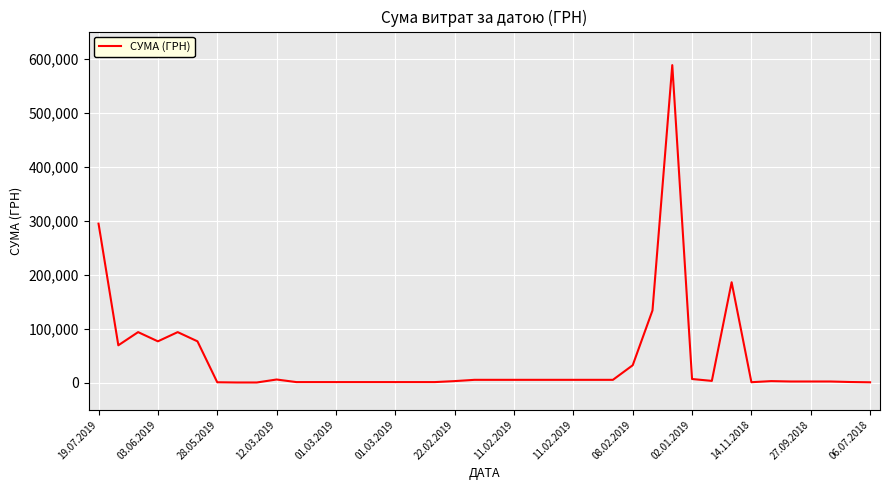

What is the greatest value displayed?

587884.5